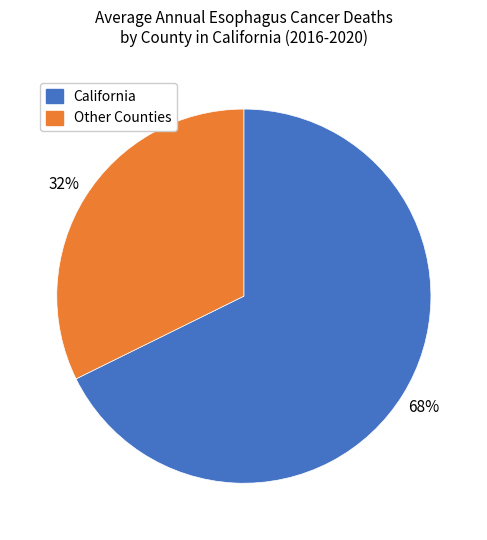

Do California and Other Counties together represent more than half of the pie?

Yes